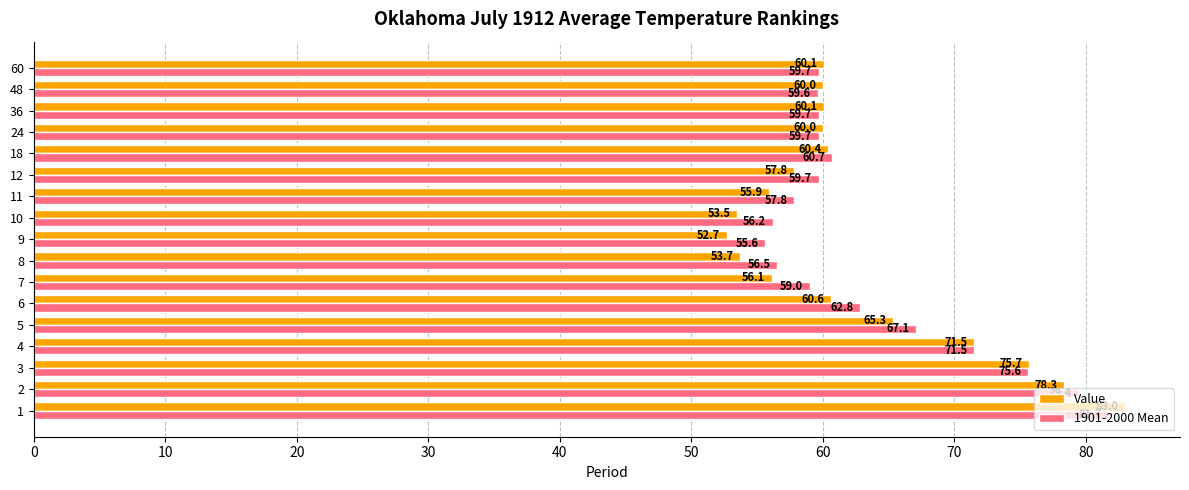

What is the difference between the maximum and minimum values in the Value series?

30.3